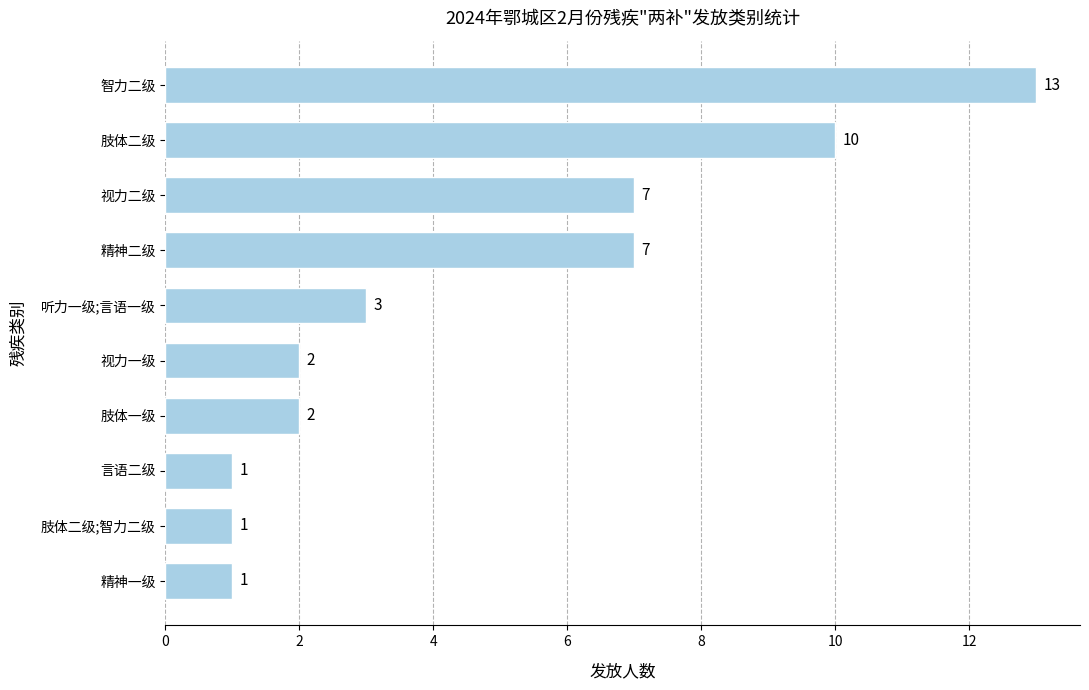

Reading top to bottom, extract all data points from this chart.

13	10	7	7	3	2	2	1	1	1